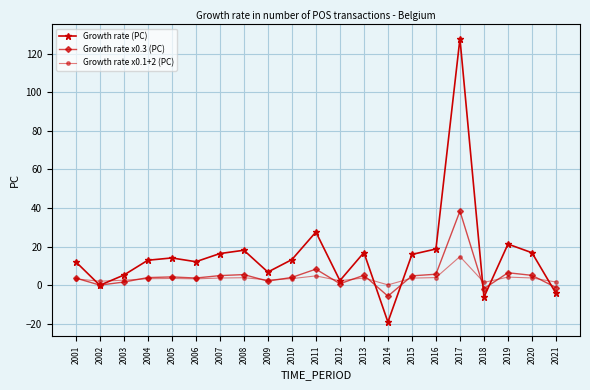

Read the Growth rate (PC) value at 2005.

14.1